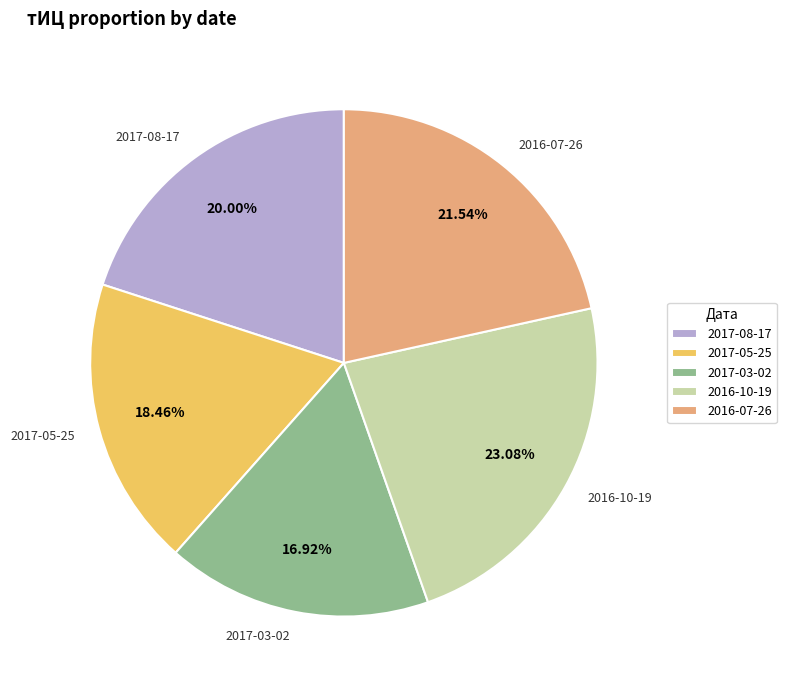

Which category has the biggest portion of the pie?

2016-10-19